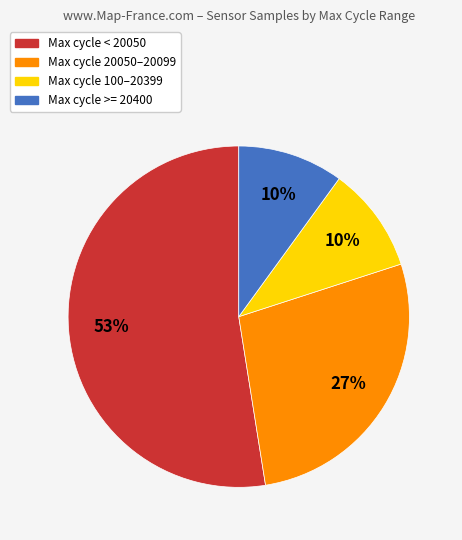

To the nearest percent, what is the average slice percentage?

25%